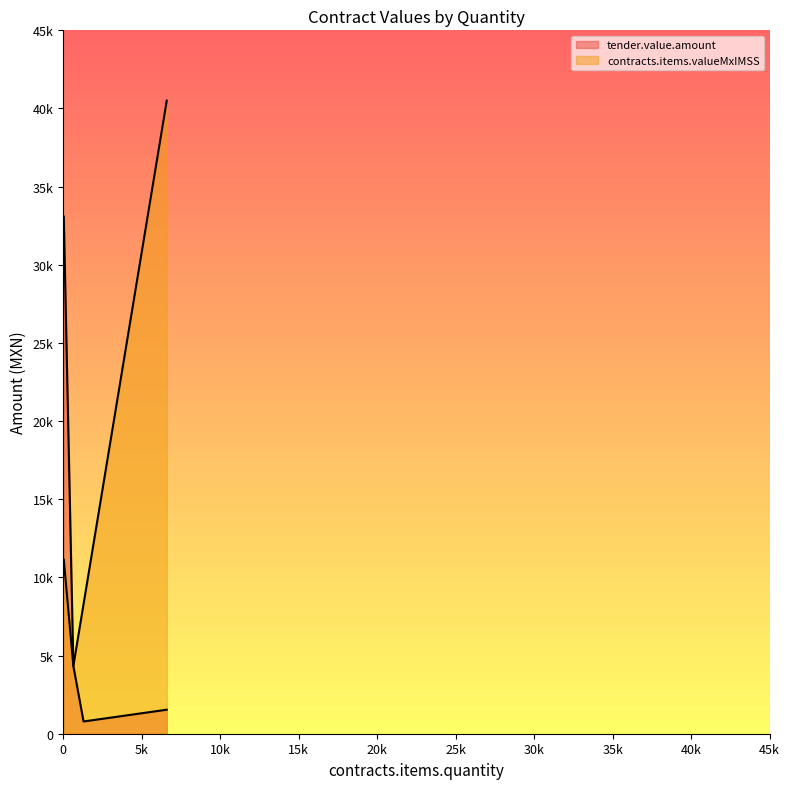

How many interior local valleys (lower than both neighbors) does the data have?

1